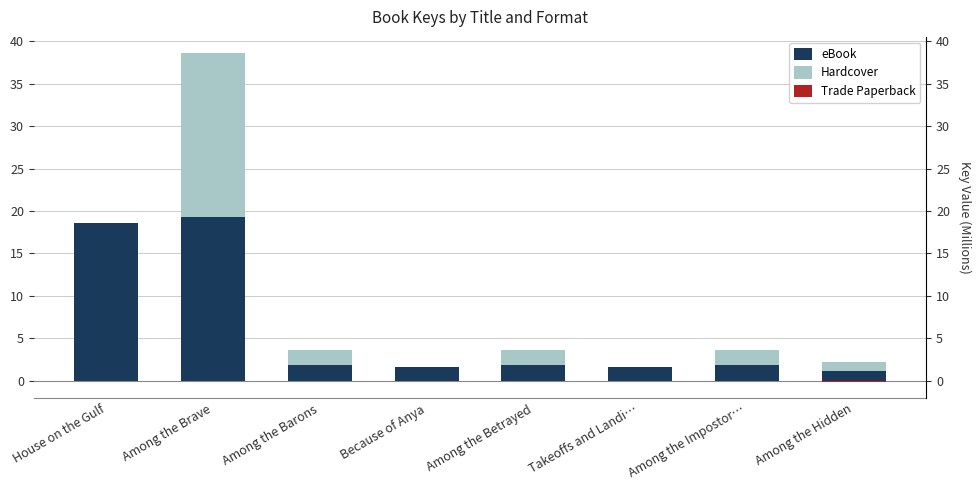

At which label is Trade Paperback closest to 0?

House on the Gulf